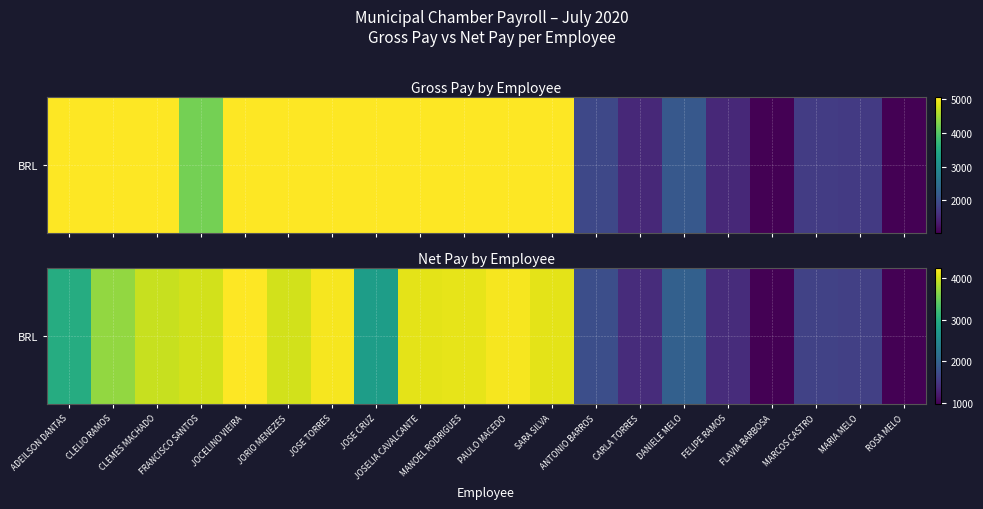

Is it true that the value at ADEILSON DANTAS is 1428.2?

False